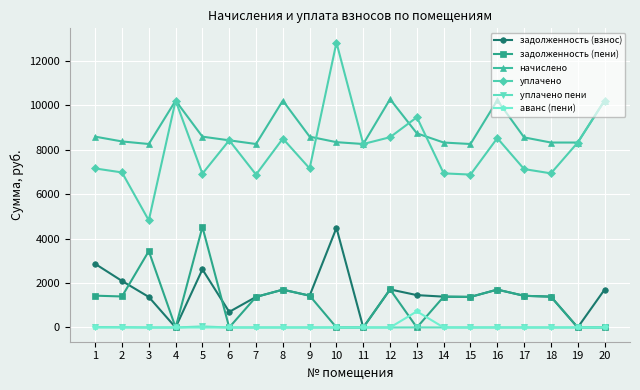

How many interior local valleys does the уплачено series have?

7